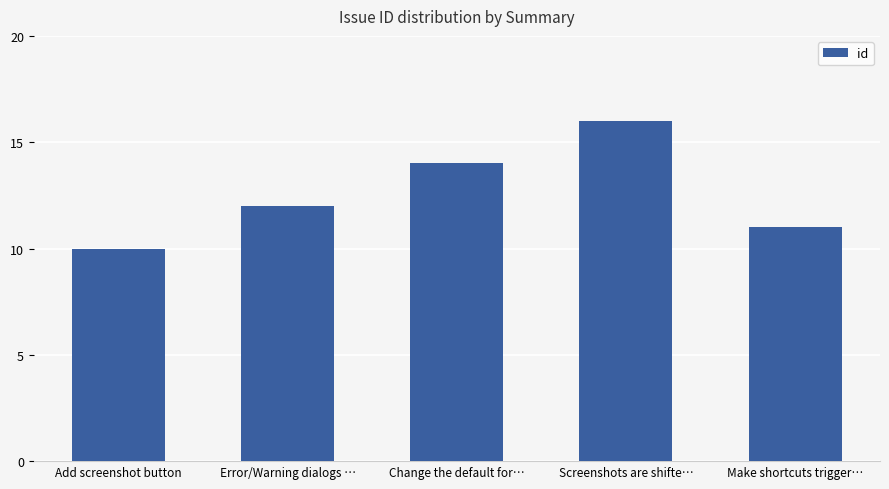

What is the average value?

13